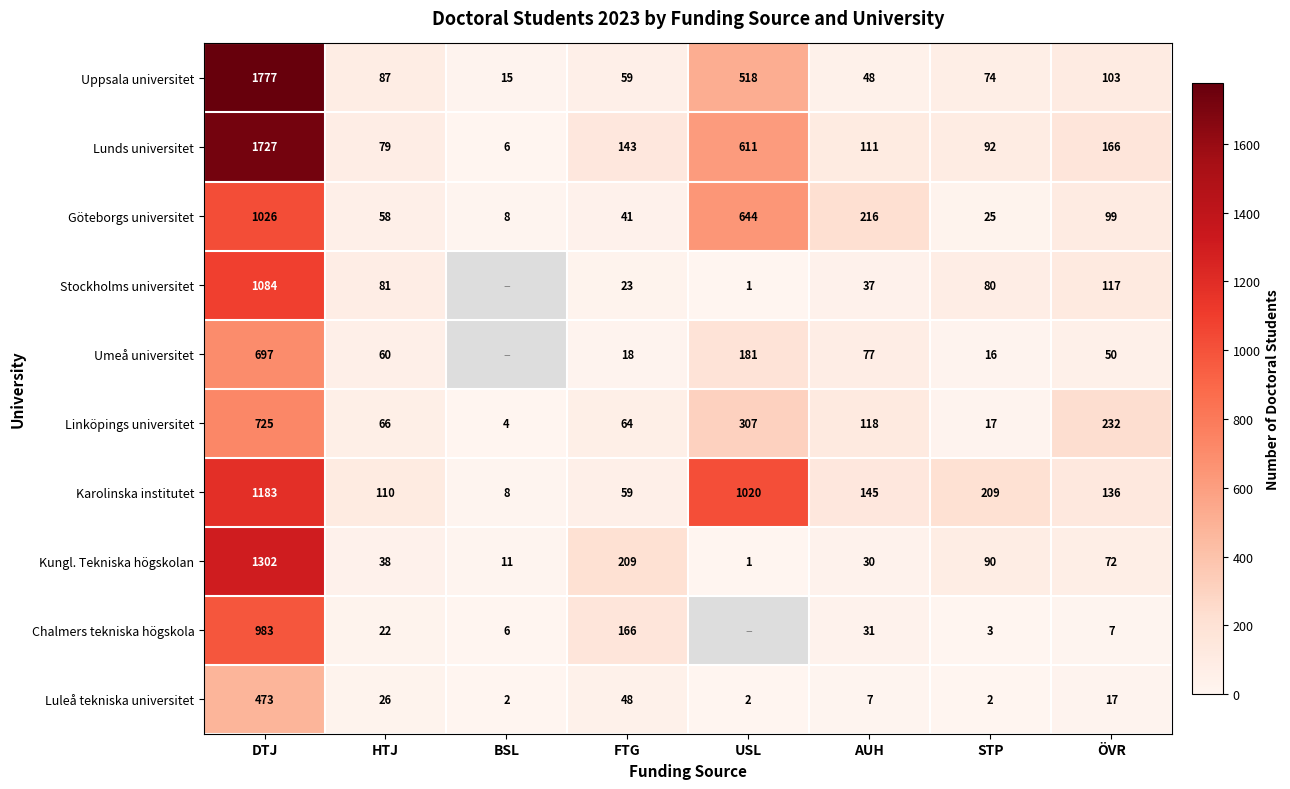

Is the value of Lunds universitet at USL greater than the value of Chalmers tekniska högskola at BSL?

Yes